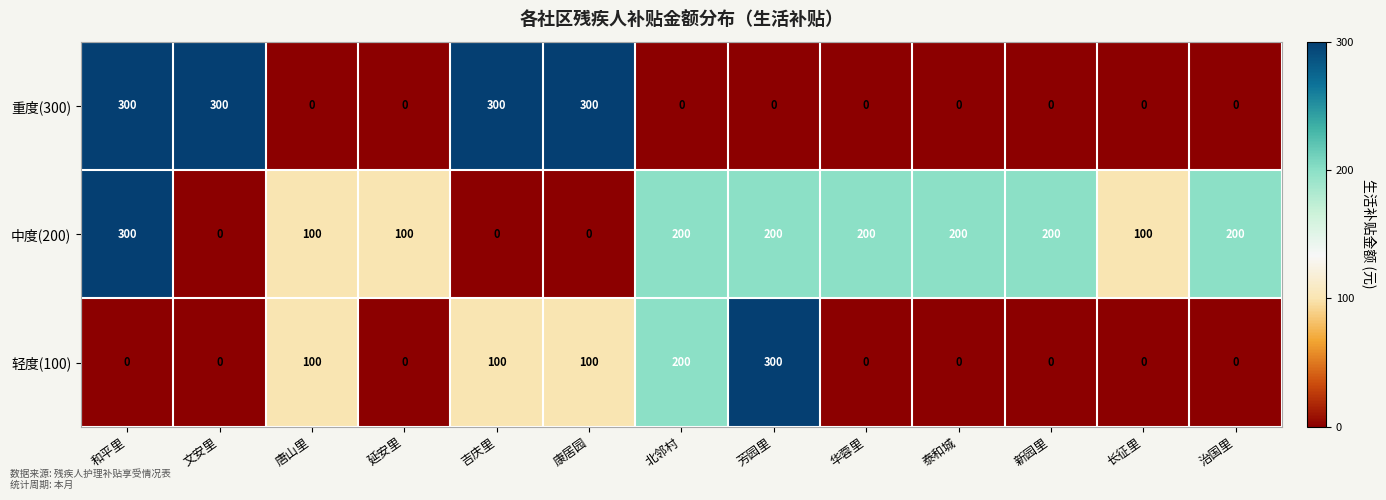

True or false: 重度(300) has a value of -111 at 北邻村.

False